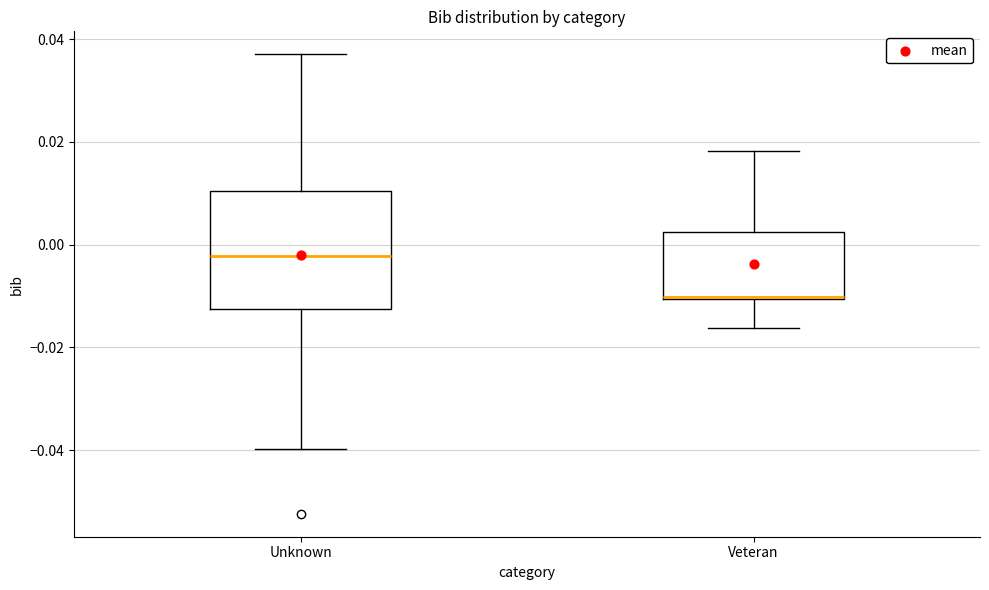

Reading left to right, read every box against the y-axis: the position of its median line, the range the box covers, and the ends of its whiskers. The values are not printed on the chart, so give them approximately, as read against the axis.

Unknown: median -0.002, box -0.012 to 0.010, whiskers -0.040 to 0.038
Veteran: median -0.010 (drawn on the box's lower edge), box -0.010 to 0.002, whiskers -0.016 to 0.018